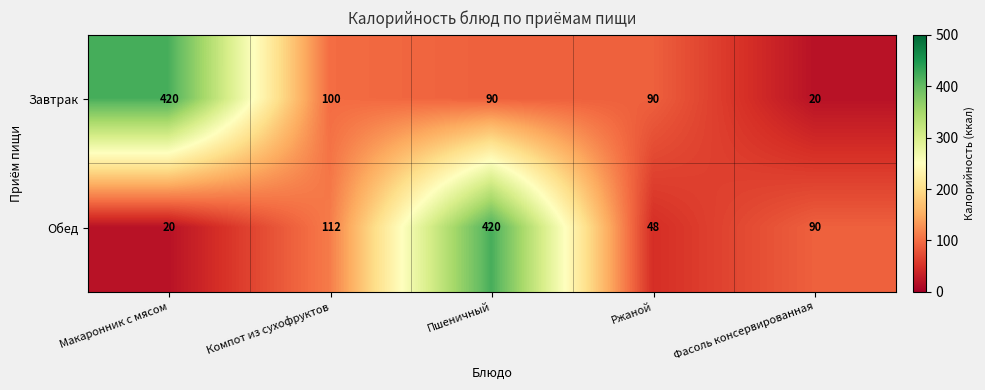

How many data points does each series have?

5